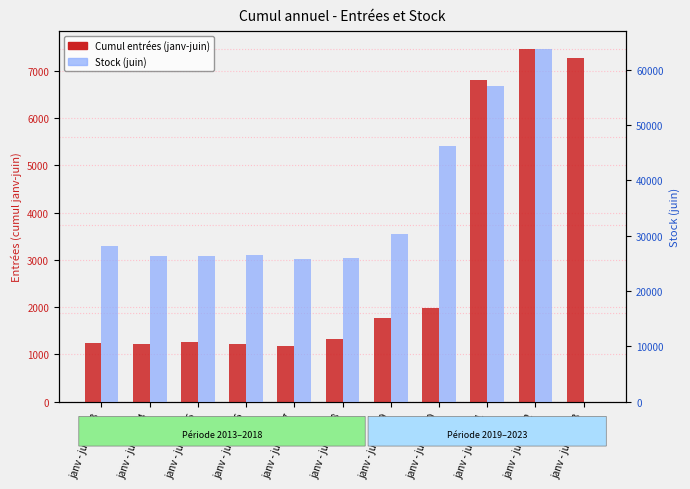

List the labels in order of Cumul annuel (stock) value, largest first.

janv - juin 2022, janv - juin 2021, janv - juin 2020, janv - juin 2019, janv - juin 2013, janv - juin 2016, janv - juin 2015, janv - juin 2014, janv - juin 2018, janv - juin 2017, janv - juin 2023